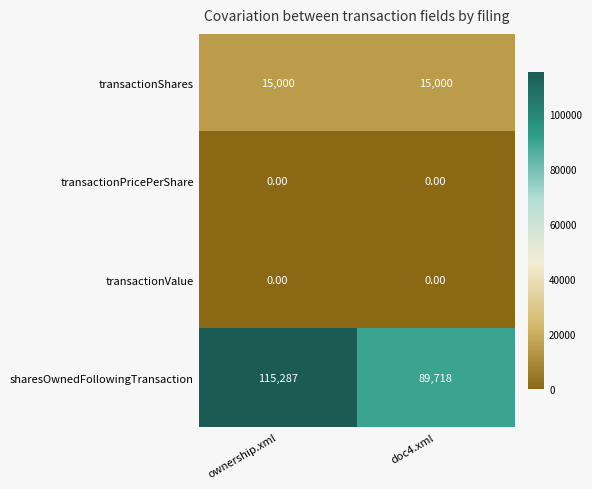

At which category does the chart reach its peak across all series?

ownership.xml